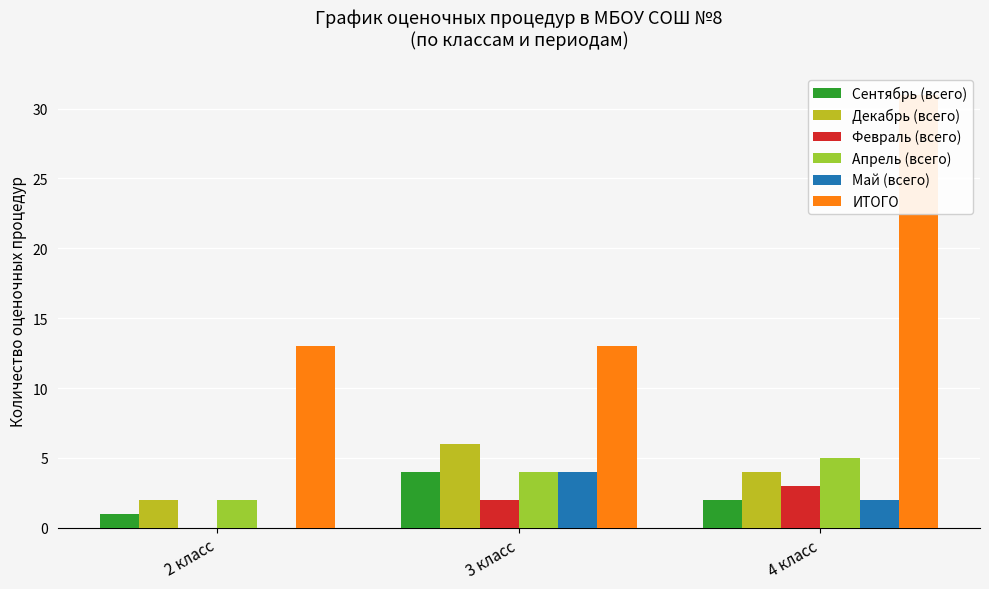

Count the Декабрь (всего) values in the range 2 to 6.

3